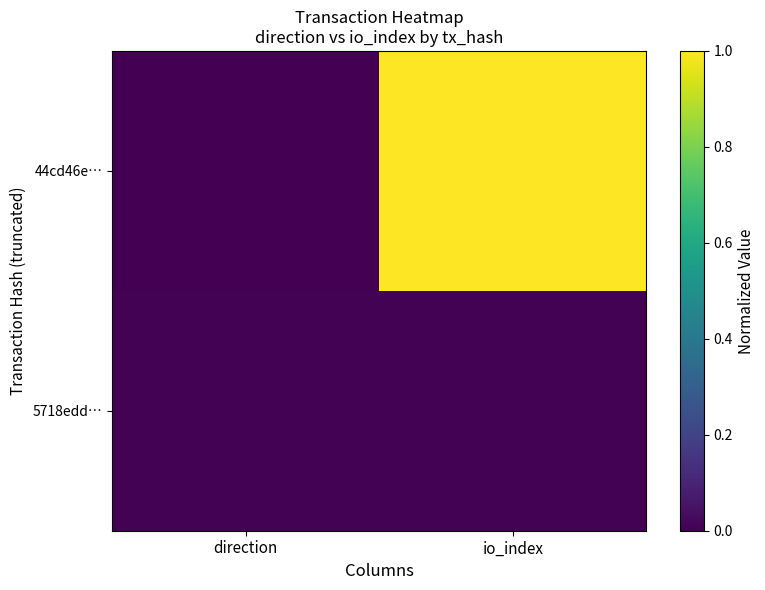

At how many categories does at least one series exceed 0?

2